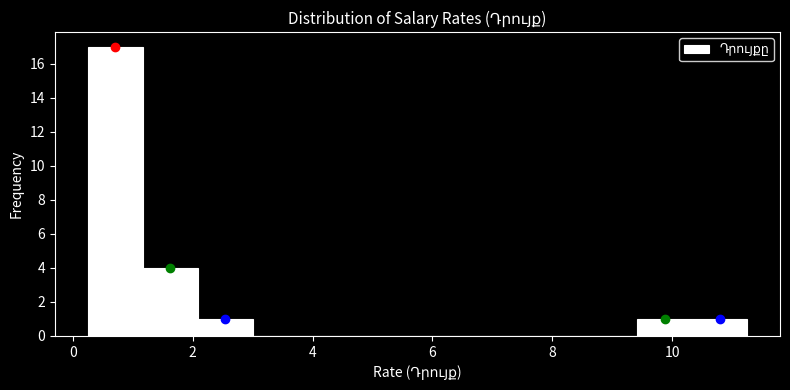

What is the height of the bar covering 1.2 to 2.0 on the x-axis? Neither the bar edges nor the heights are printed on the chart, so give them approximately, as read against the axes.

4